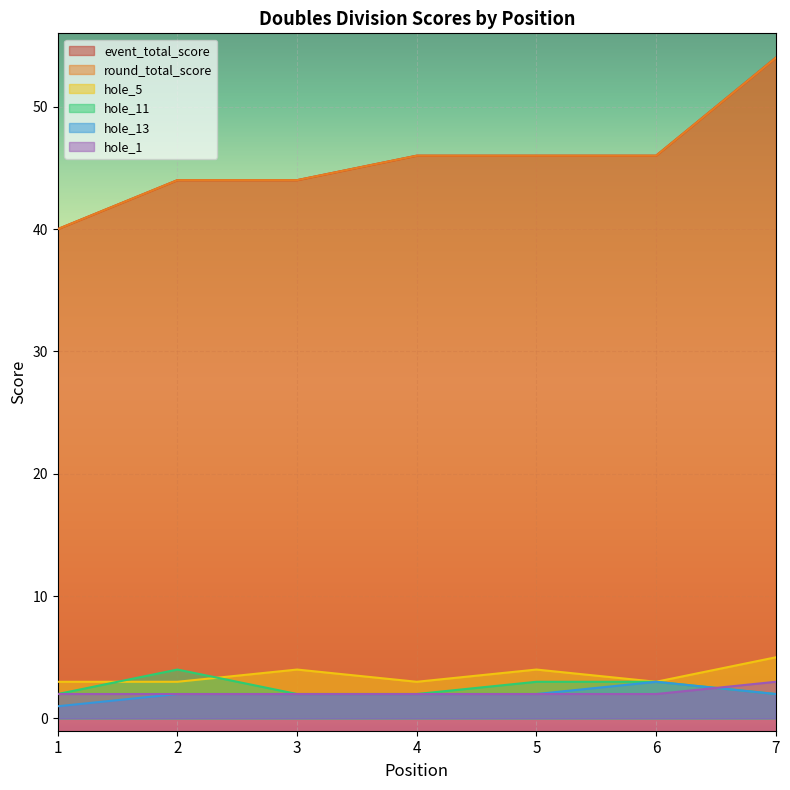

What is the difference between the maximum and minimum values in the event_total_score series?

14